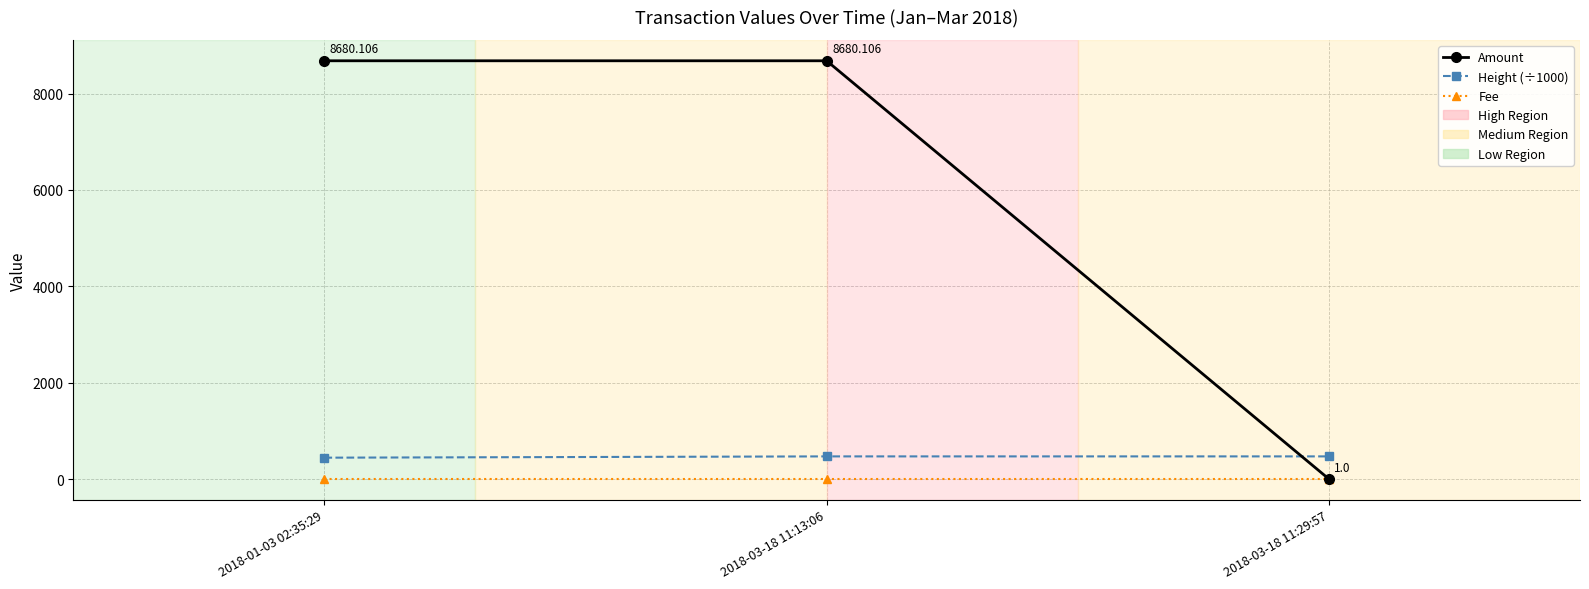

Which series has the largest total across all categories?

Amount